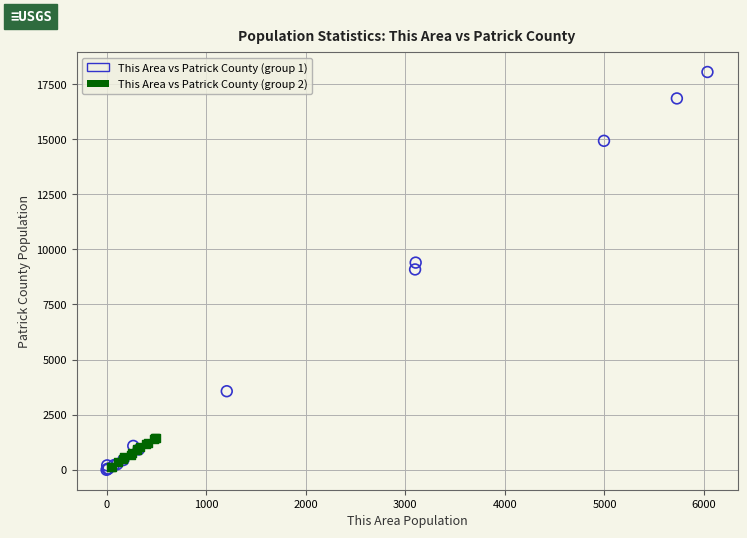

Which series reaches the maximum Y coordinate?

This Area vs Patrick County (group 1)